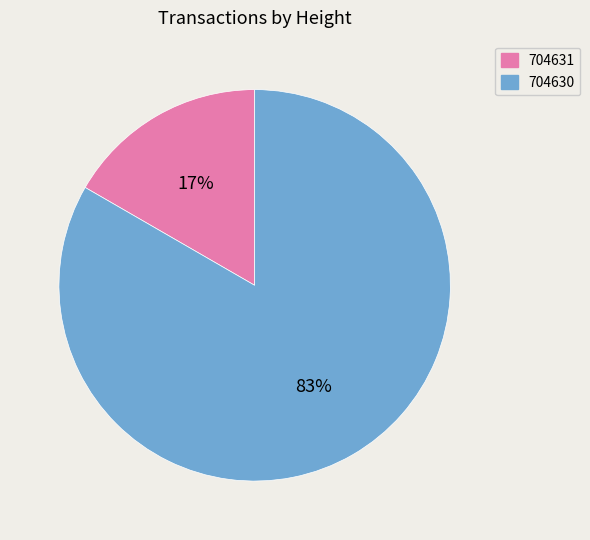

How many slices are in this pie chart?

2